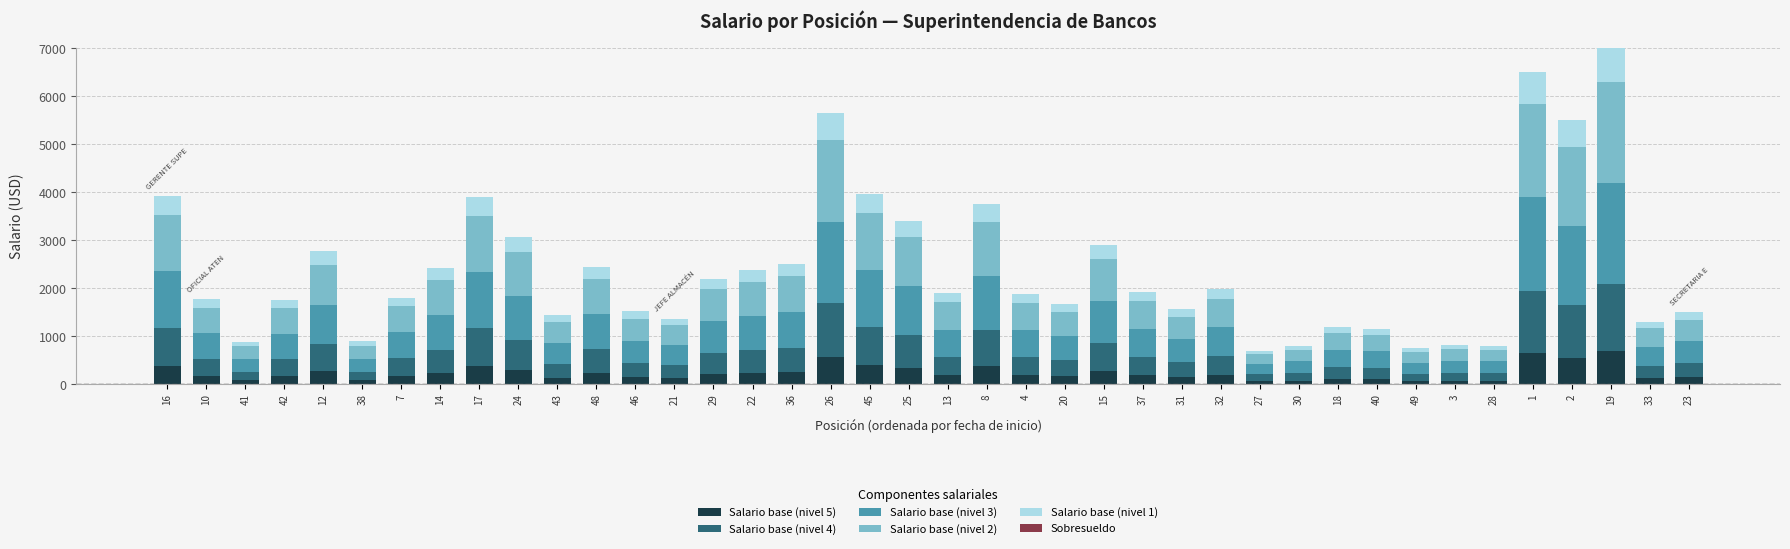

What is the maximum value for Salario base (nivel 5)?

700.0